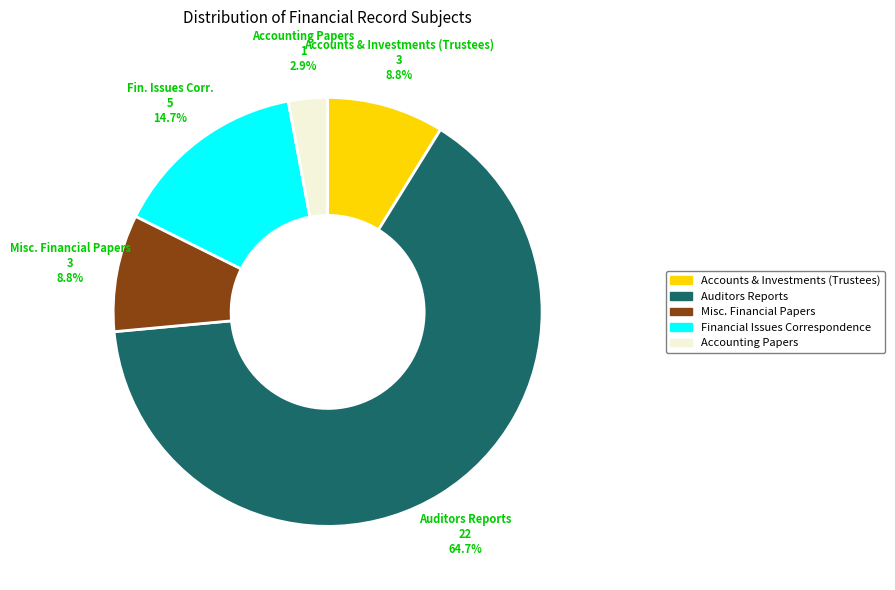

Count the number of slices in the pie.

5